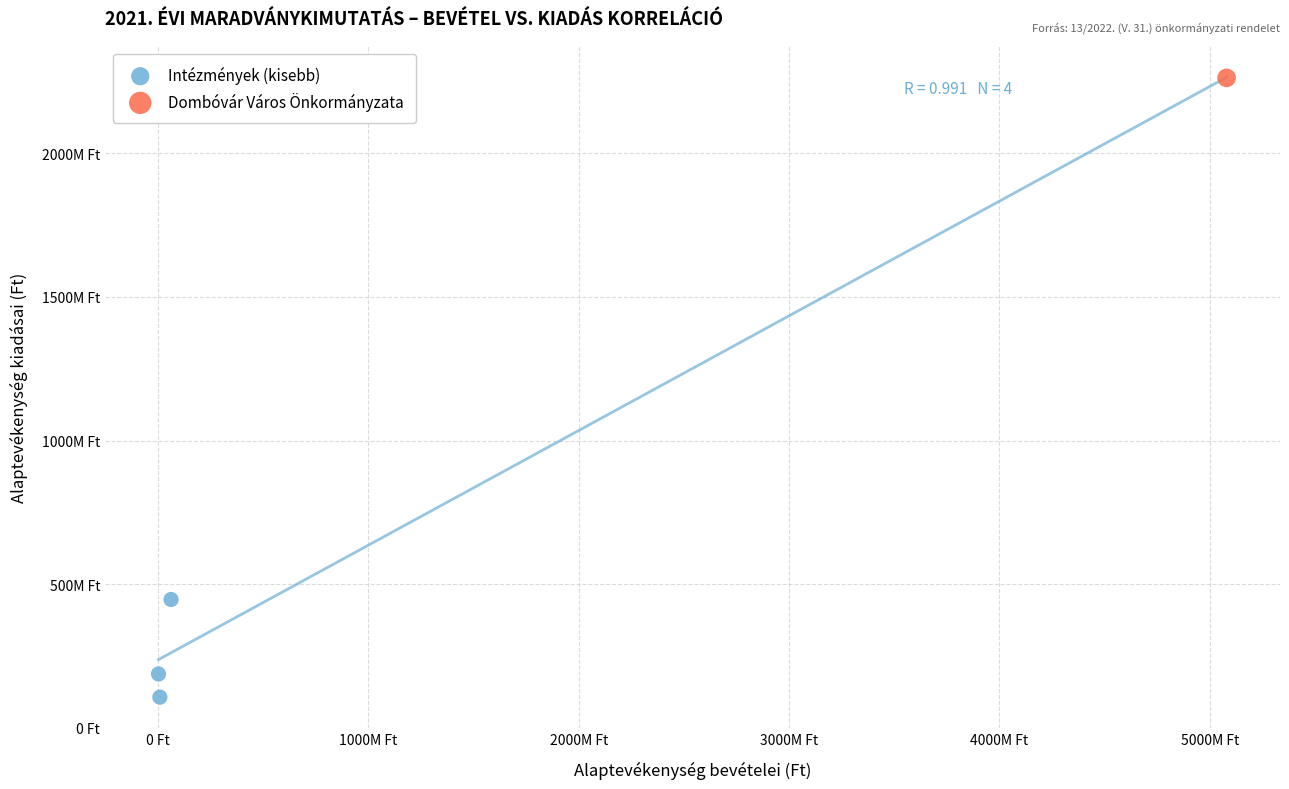

What are all the series names shown in the legend?

Intézmények (kisebb), Dombóvár Város Önkormányzata